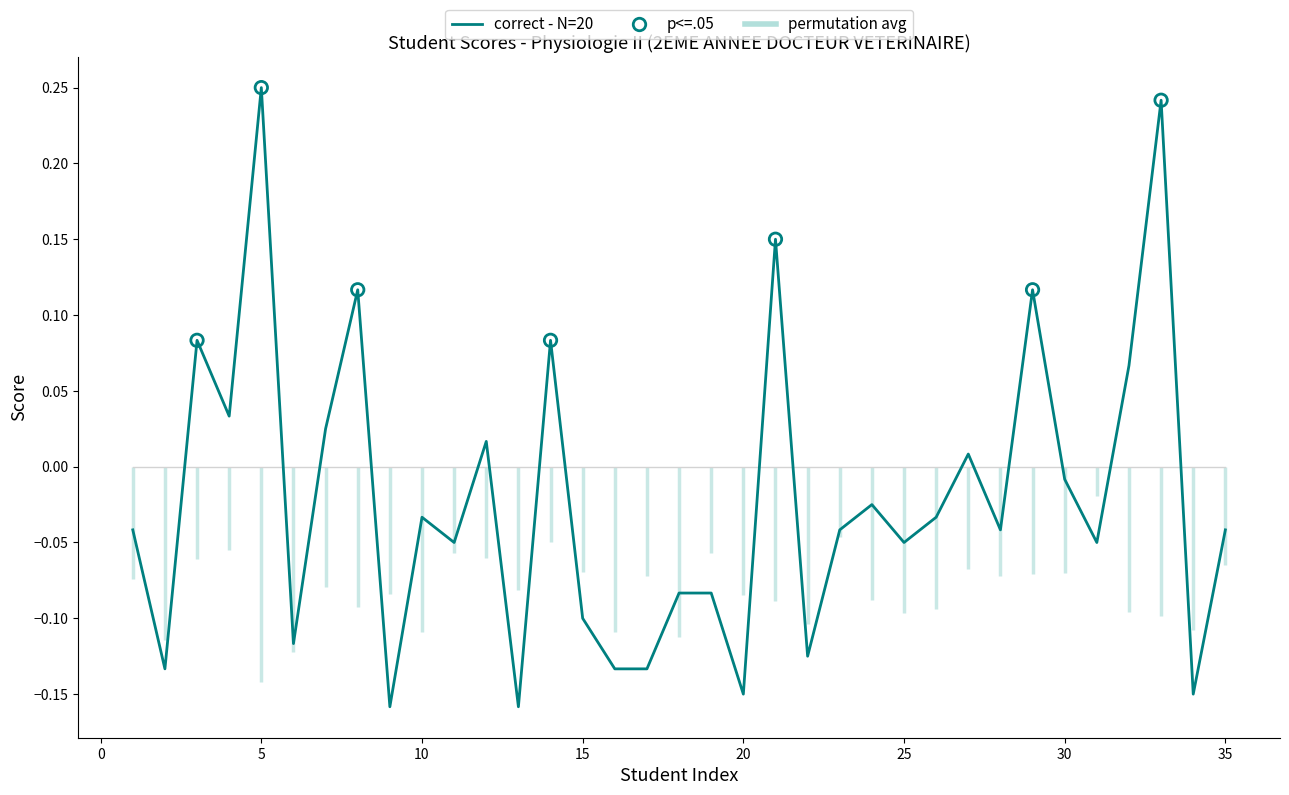

Which has a higher value, 25 or 4?

4